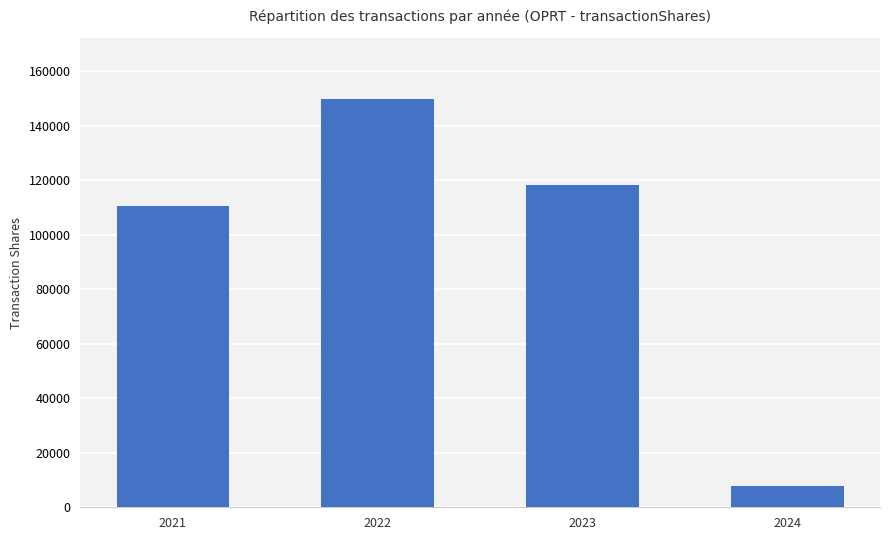

What is the difference between the values at 2024 and 2023?

110495